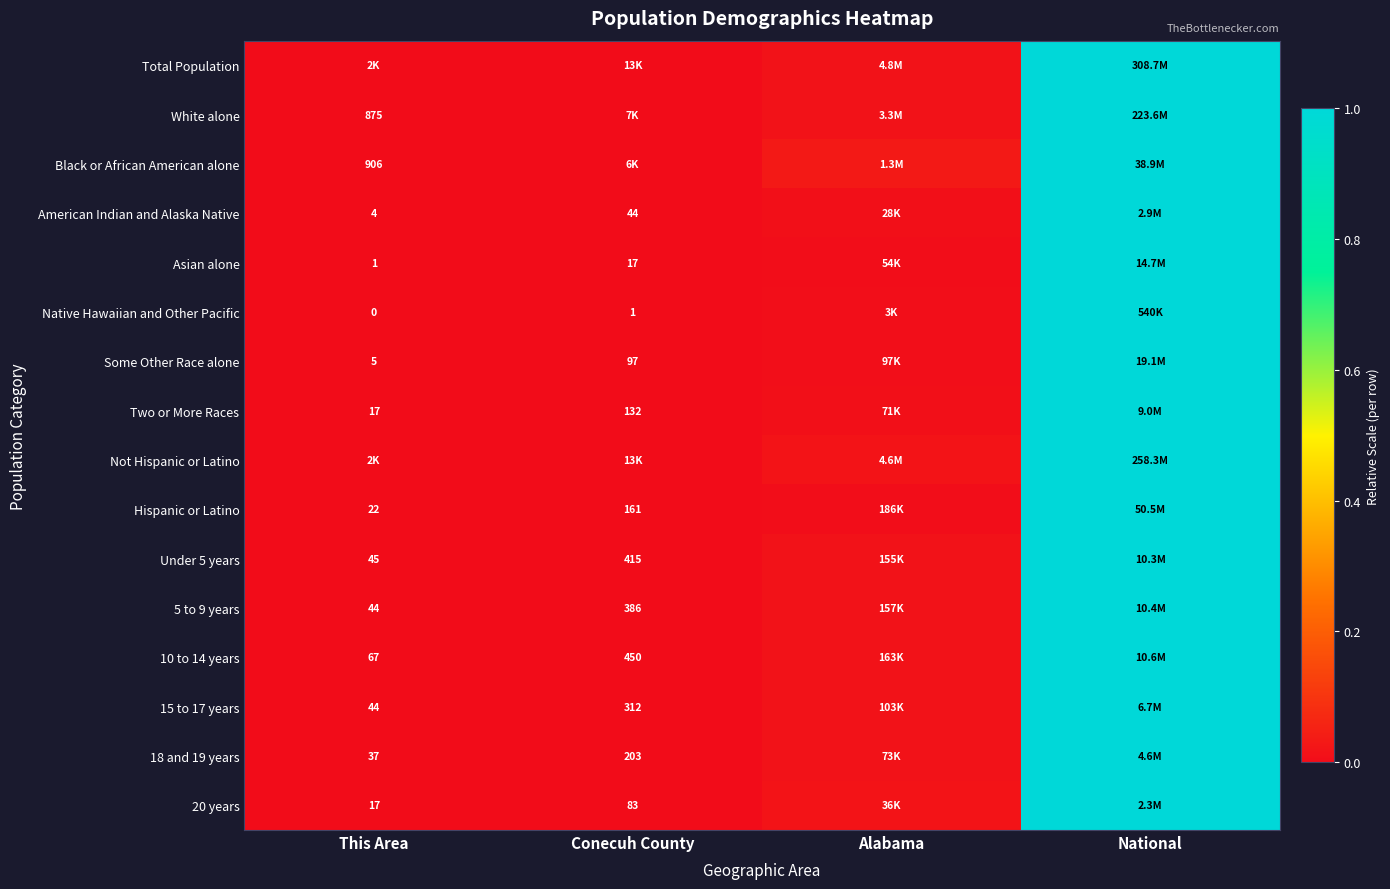

At how many categories does at least one series exceed 0?

3